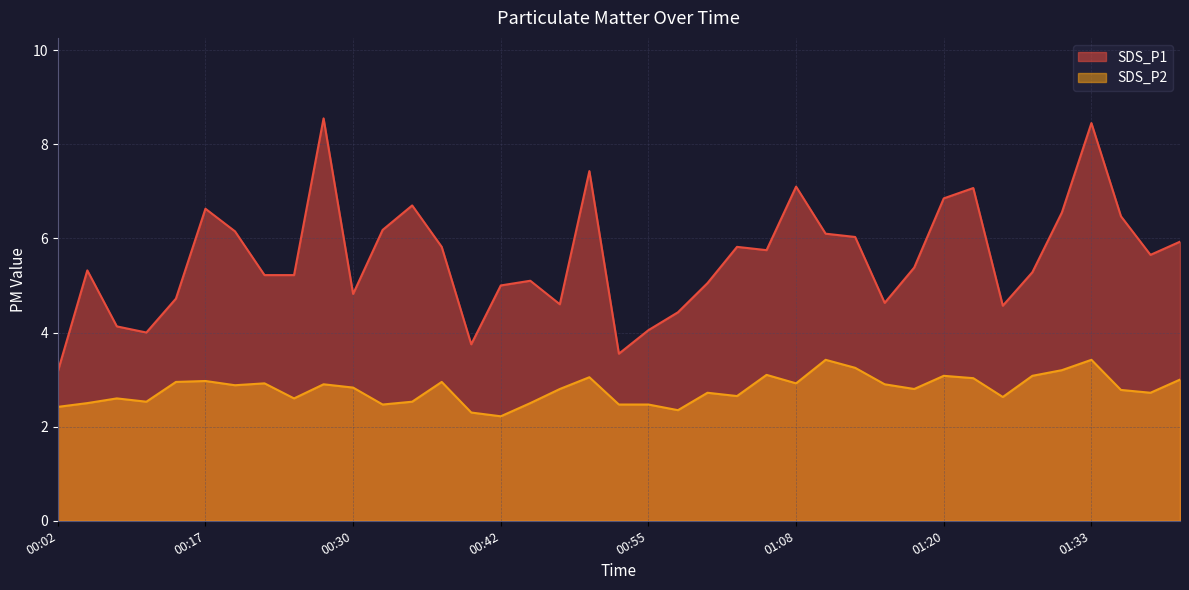

What position from the right is 00:17?

34